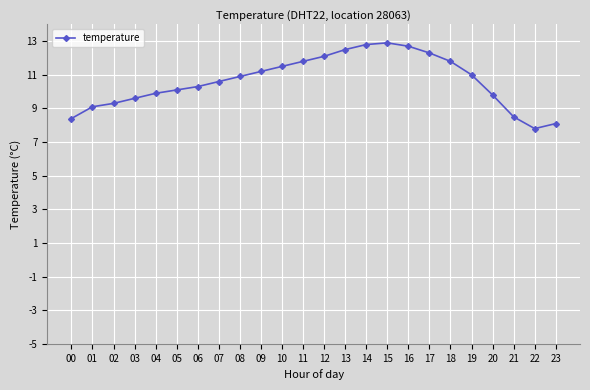

Reading right to left, what are all the values shown in this chart?

23=8.1	22=7.8	21=8.5	20=9.8	19=11.0	18=11.8	17=12.3	16=12.7	15=12.9	14=12.8	13=12.5	12=12.1	11=11.8	10=11.5	09=11.2	08=10.9	07=10.6	06=10.3	05=10.1	04=9.9	03=9.6	02=9.3	01=9.1	00=8.4